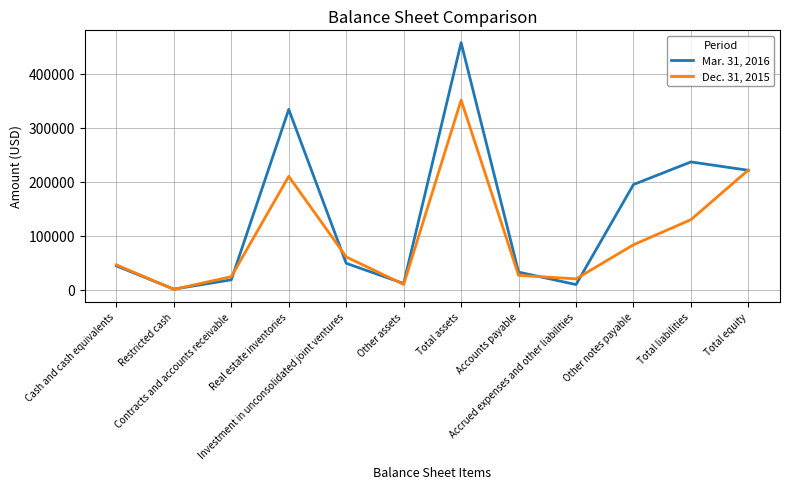

What is the greatest value displayed?

457728